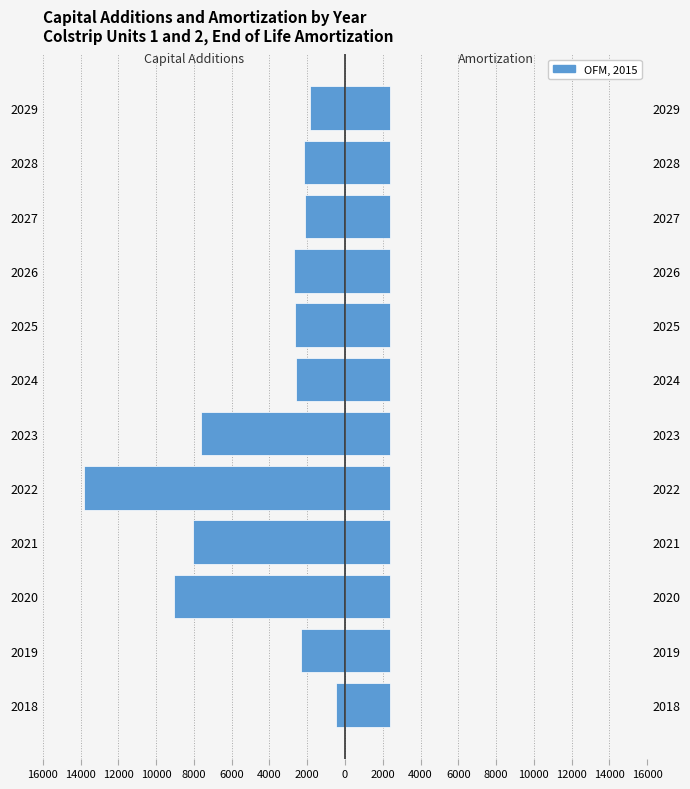

Which series has the widest spread of values?

Capital Additions